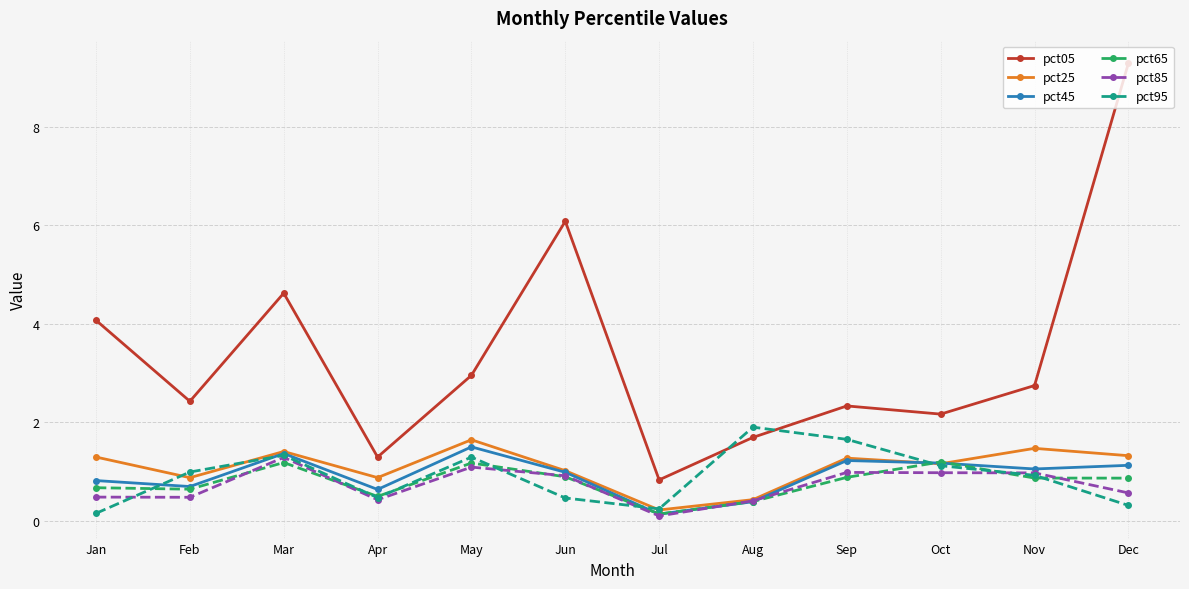

True or false: pct45 has more than 2 interior local peaks.

True